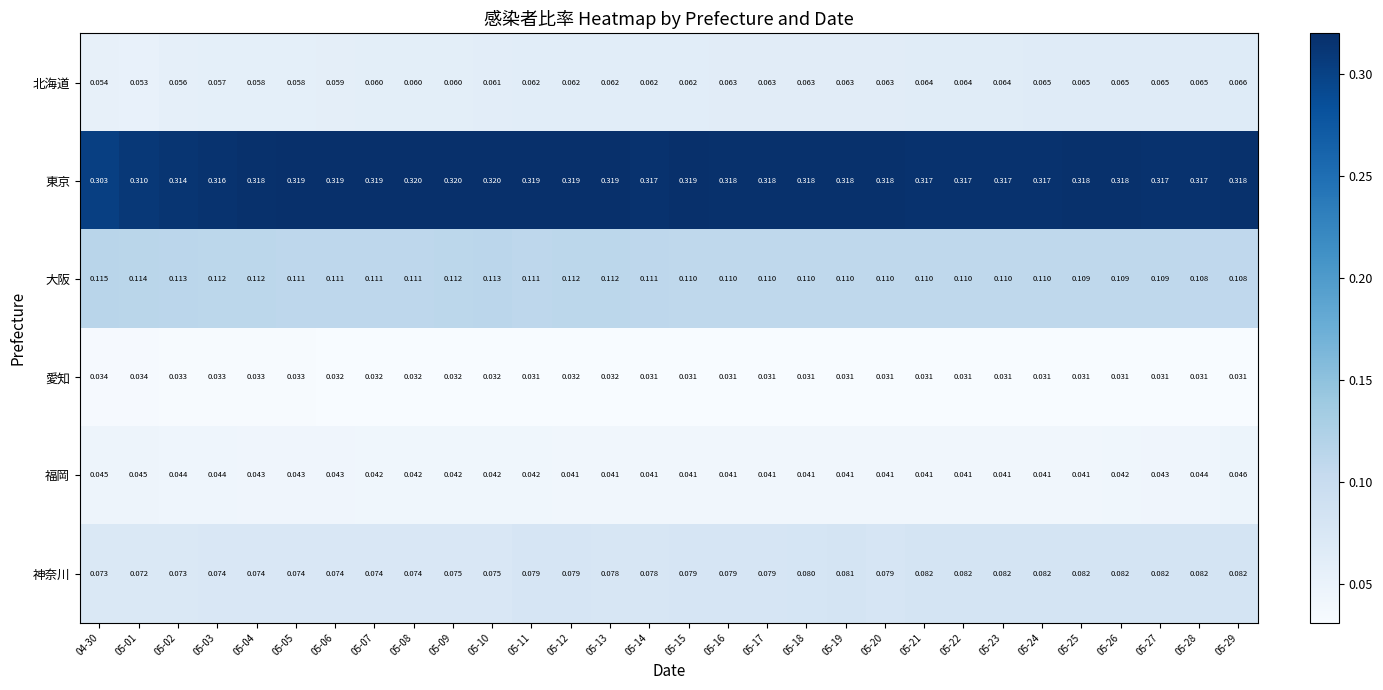

At which category is the sum across all series the highest?

05-29